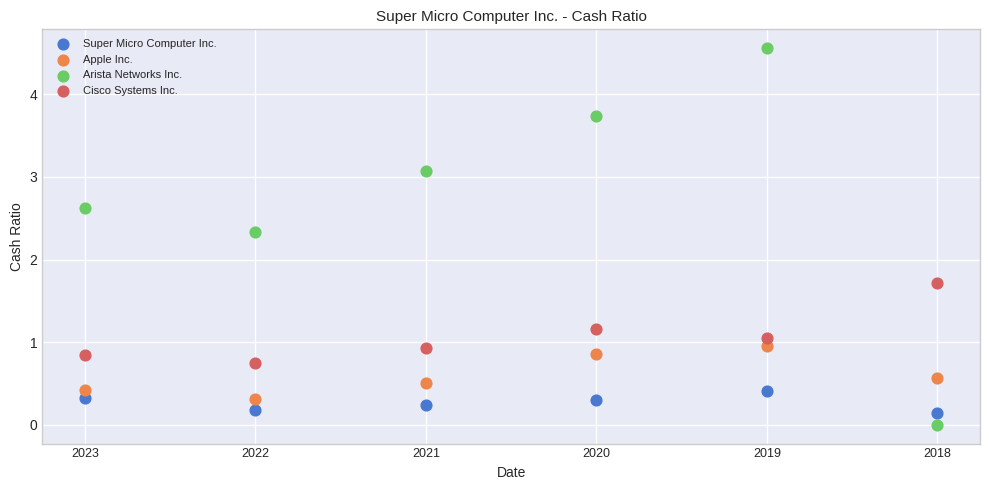

Across all data points, what is the range of Y values (max minus min)?

4.6